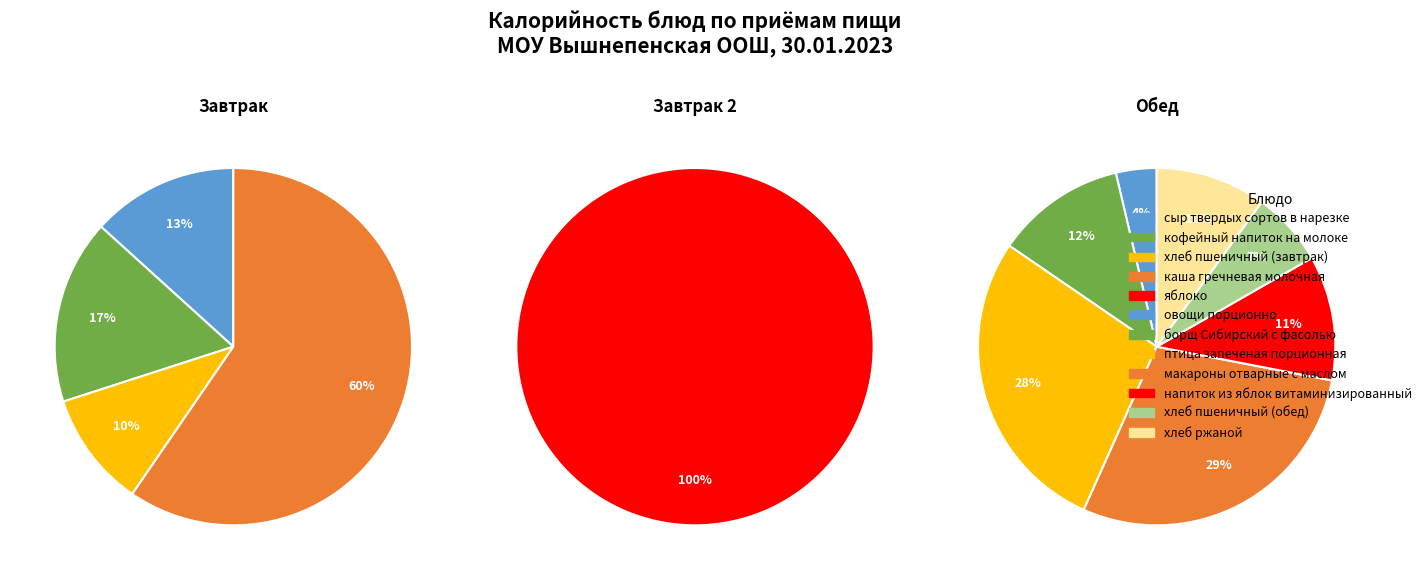

What is the largest slice in the pie chart?

каша гречневая молочная